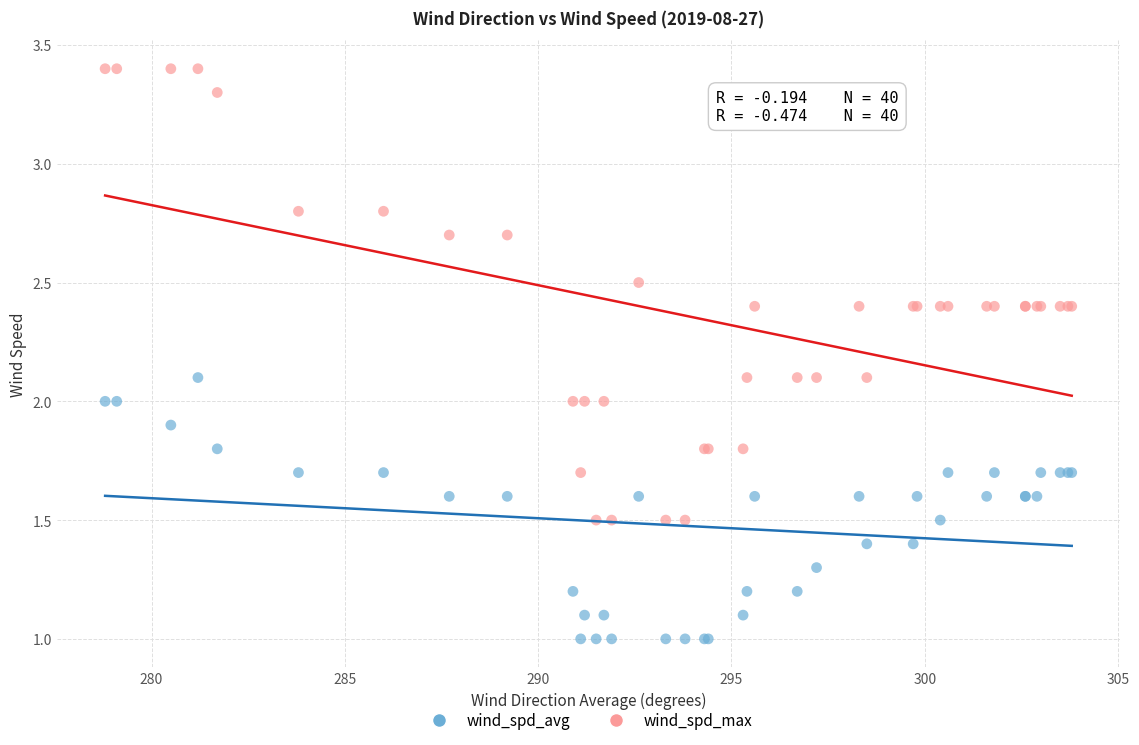

Which series has the widest spread of Y values?

wind_spd_max